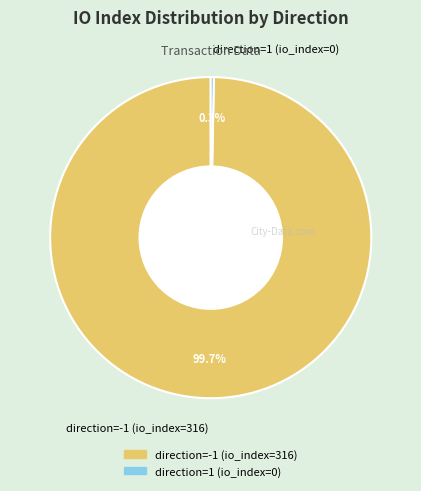

Is there a majority slice in this chart?

Yes